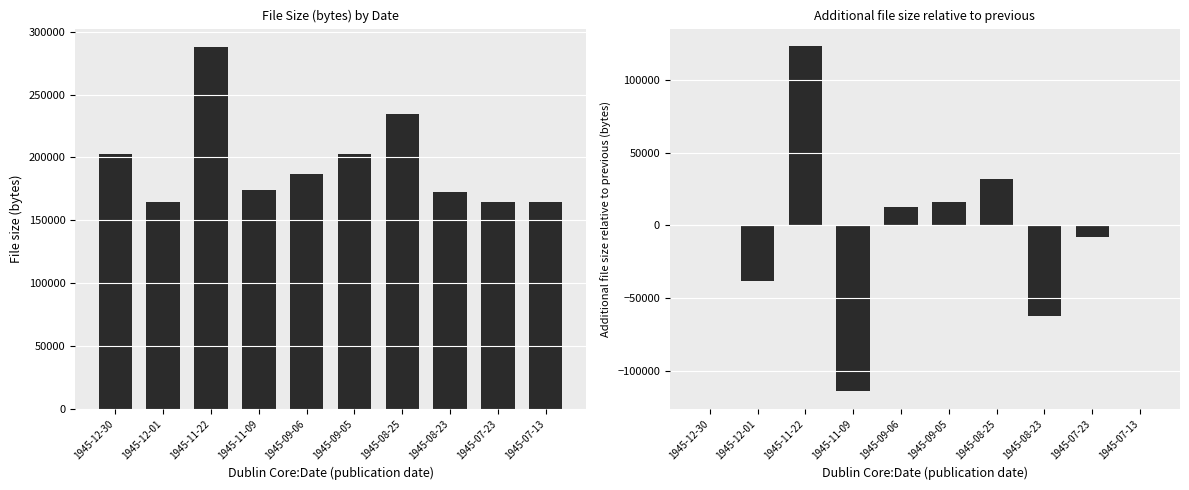

Reading left to right, what are all the values shown in this chart?

File size (bytes): 202652	164623	288071	173987	186523	202598	234625	172434	164419	164419
Additional file size relative to previous (bytes): 0	-38029	123448	-114084	12536	16075	32027	-62191	-8015	0